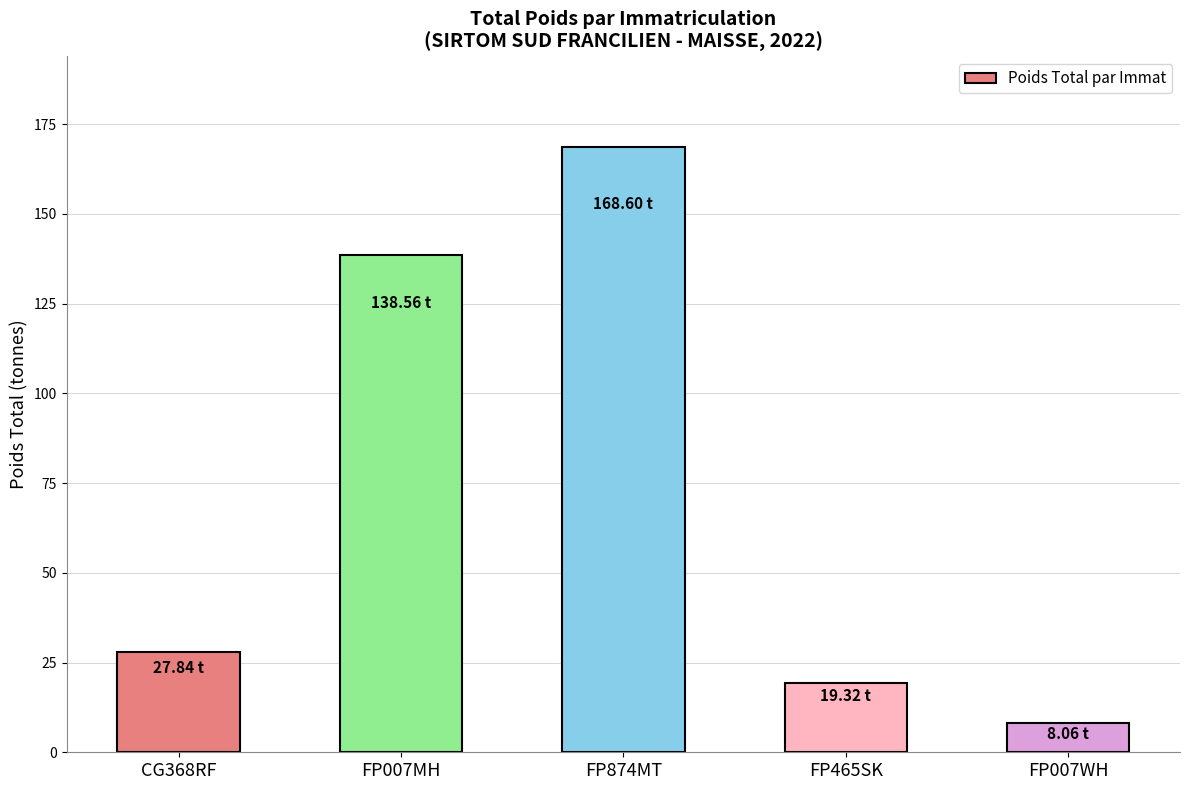

What is the label of the 4th bar from the right?

FP007MH